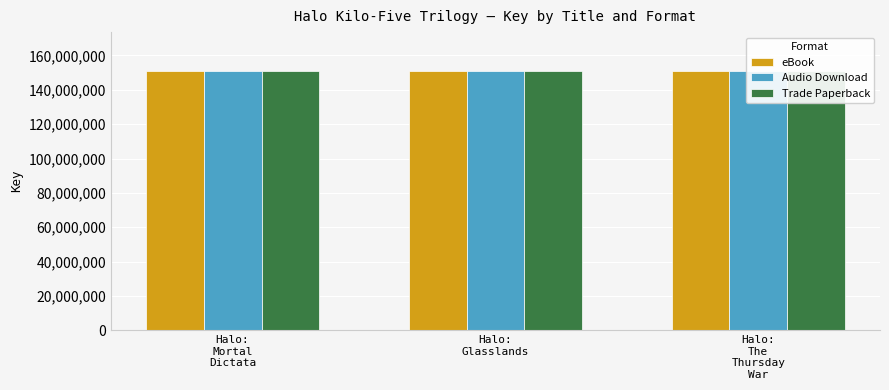

What are all the series names shown in the legend?

eBook, Audio Download, Trade Paperback